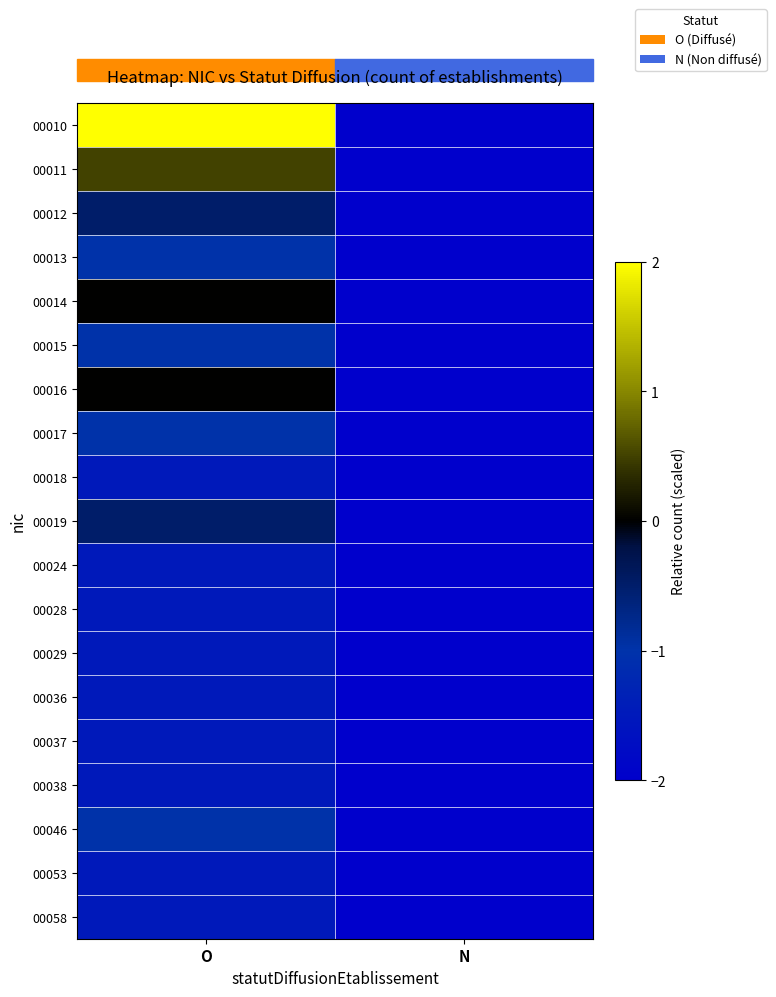

At how many categories does at least one series exceed -1?

1